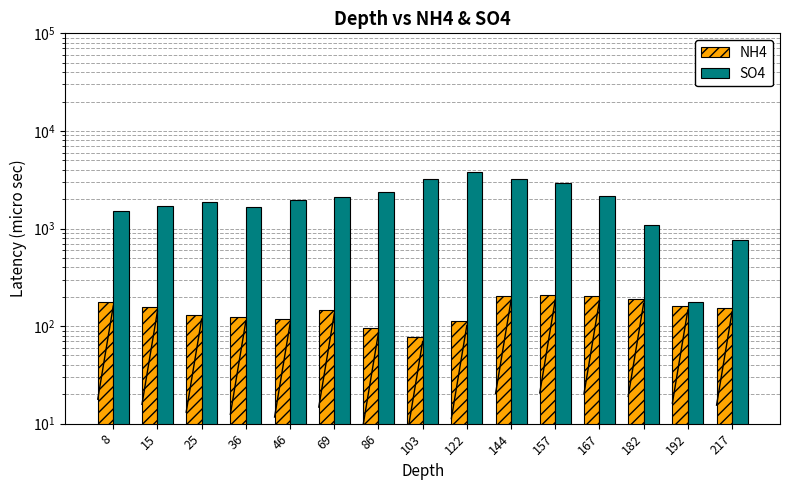

How many categories are shown in the chart?

15